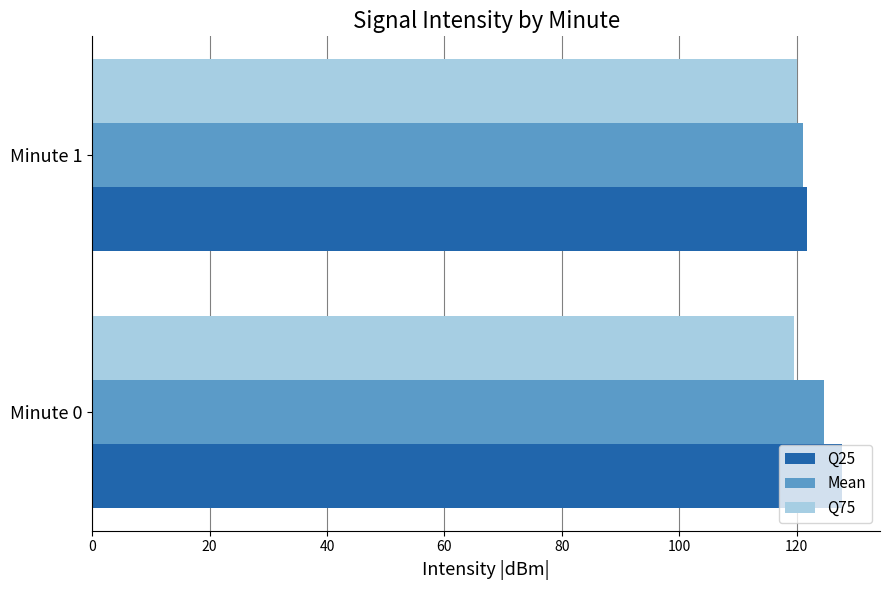

At how many categories does at least one series exceed 120?

2